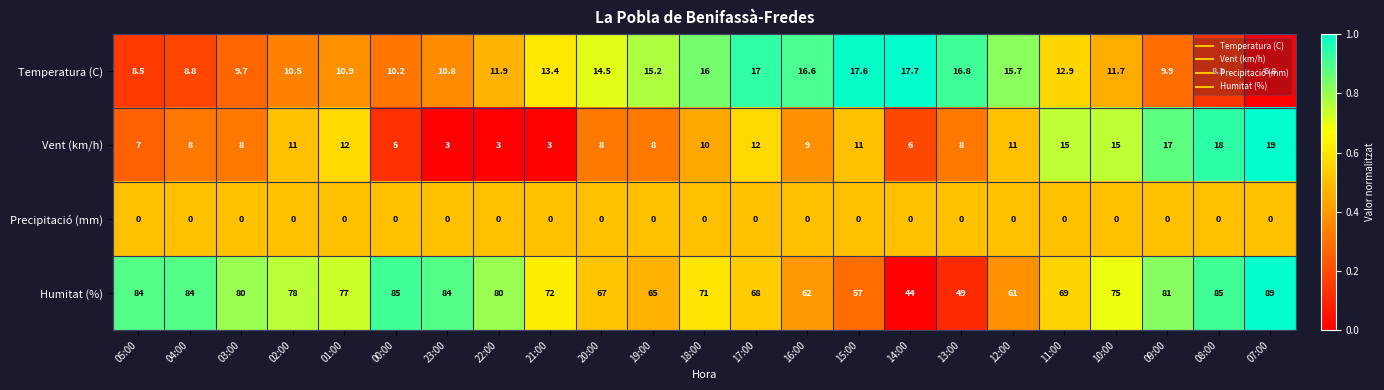

What is the difference between the maximum and minimum values in the Temperatura (C) series?

10.9